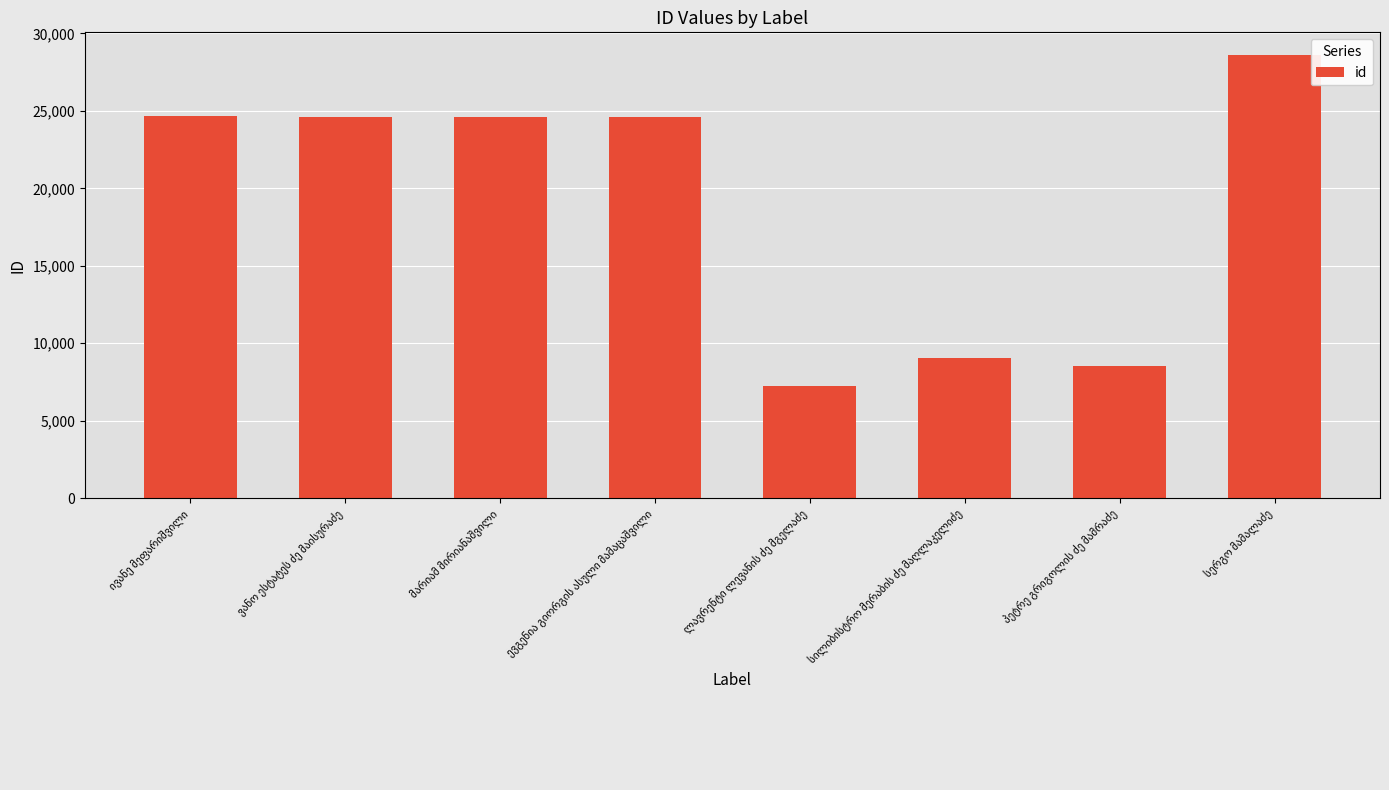

What is the sum of all values?

152037